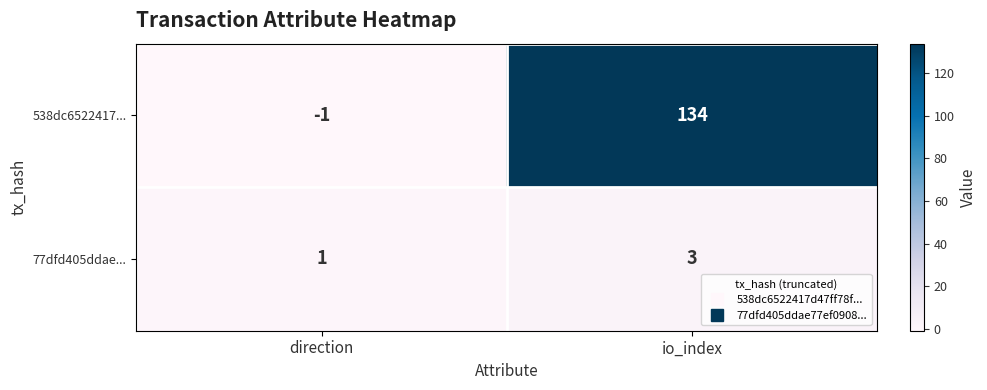

The 538dc6522417... series shows 134 at io_index. True or false?

True